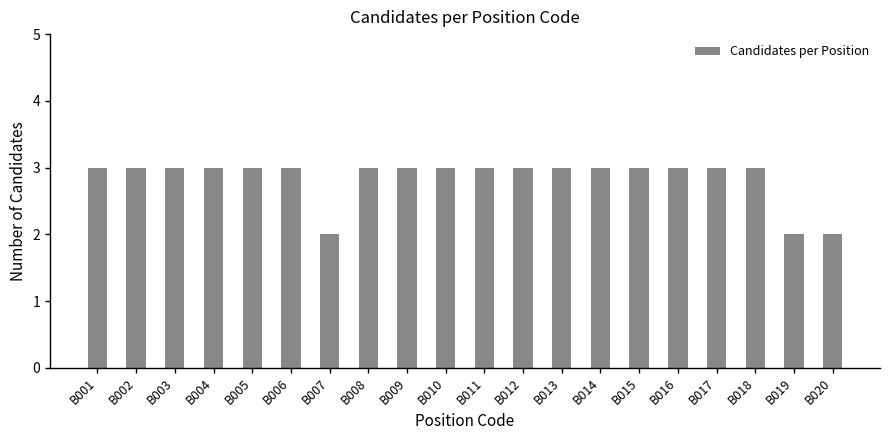

What value does the data have at B012?

3